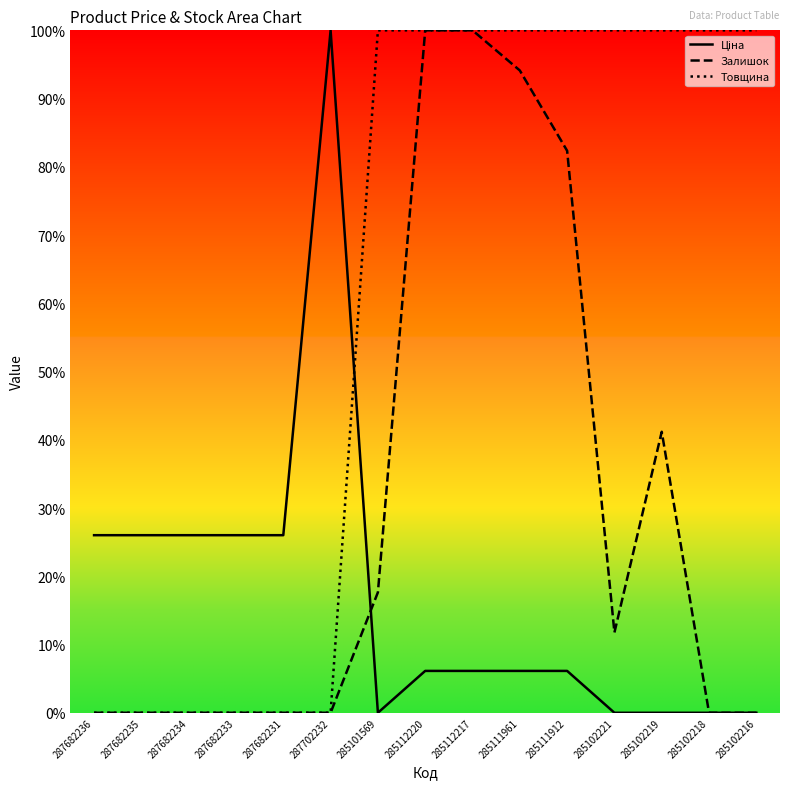

What position from the right is 287682235?

14